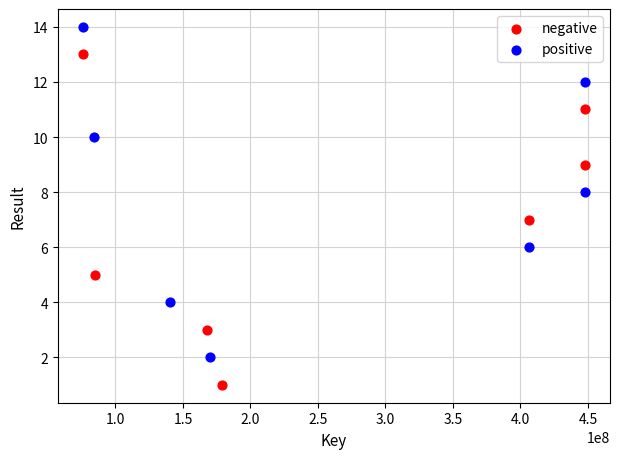

Which series reaches the maximum Y coordinate?

positive